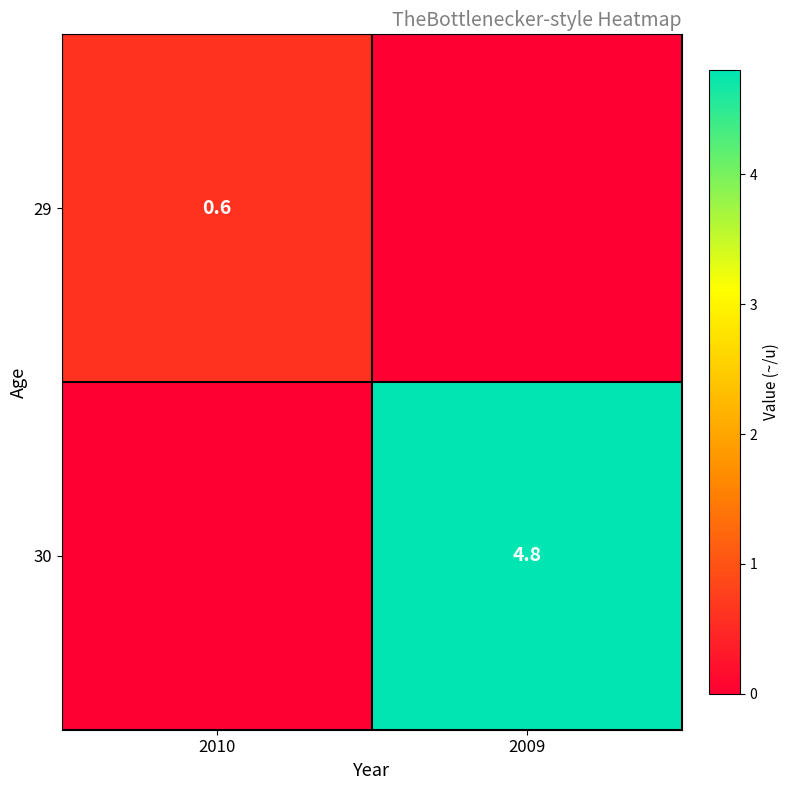

Is the value of 29 at 2010 greater than the value of 30 at 2009?

No